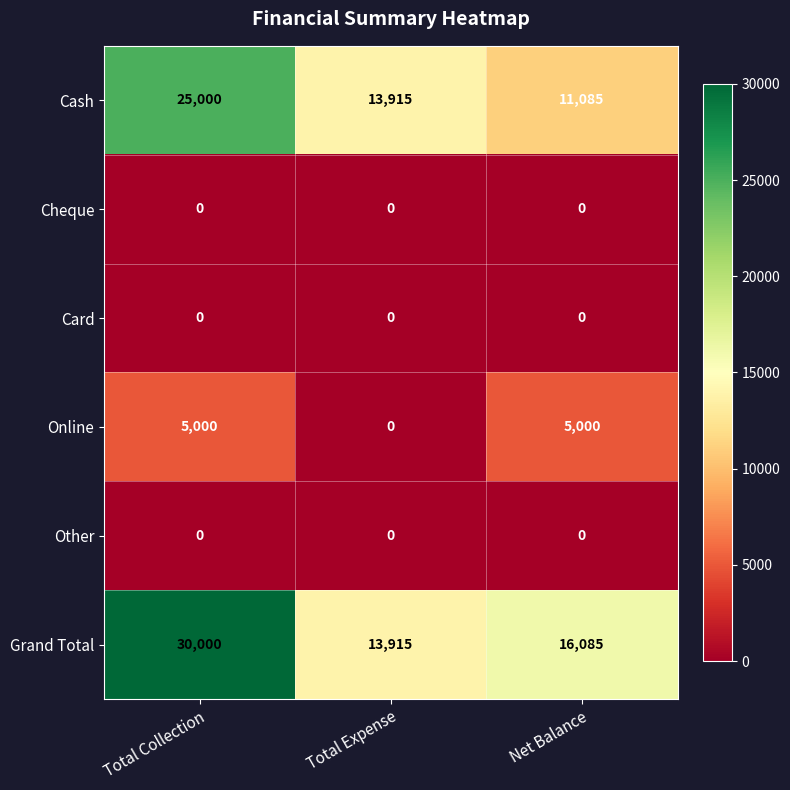

Which series has the widest spread of values?

Grand Total